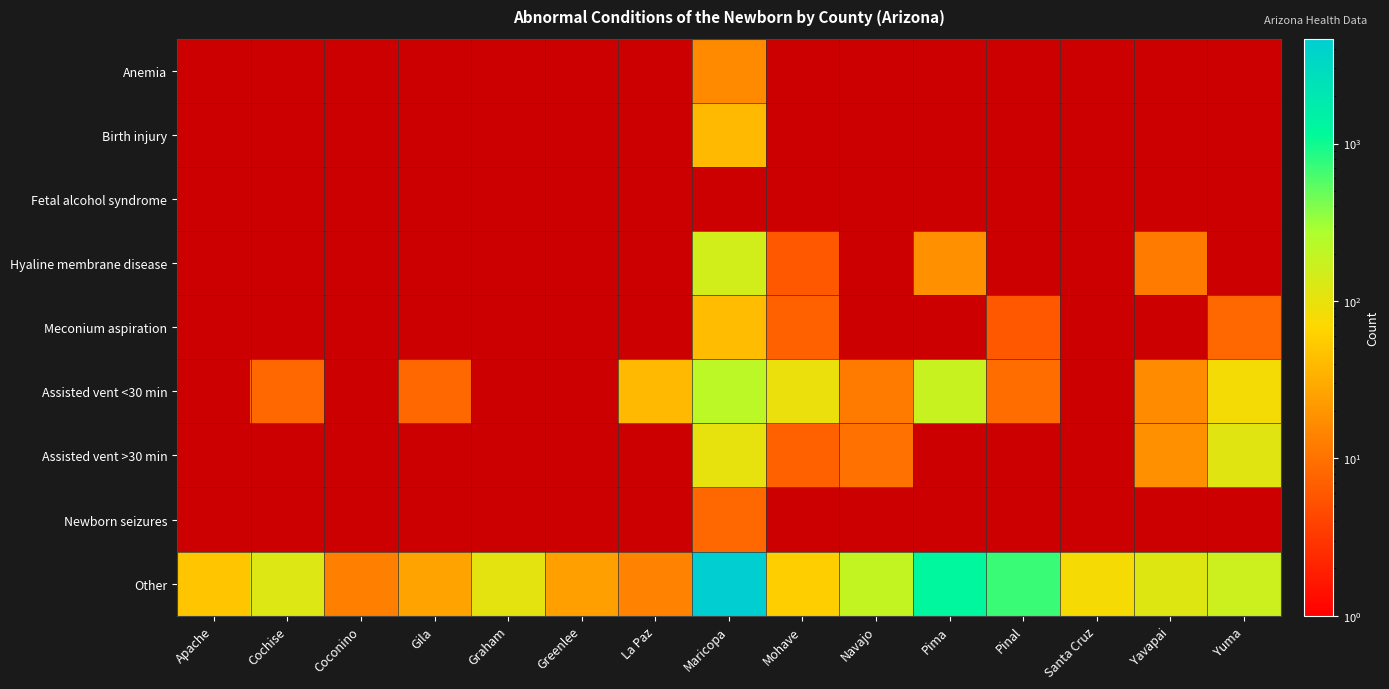

What is the sum of the Other values at Coconino and Pinal?

716.0